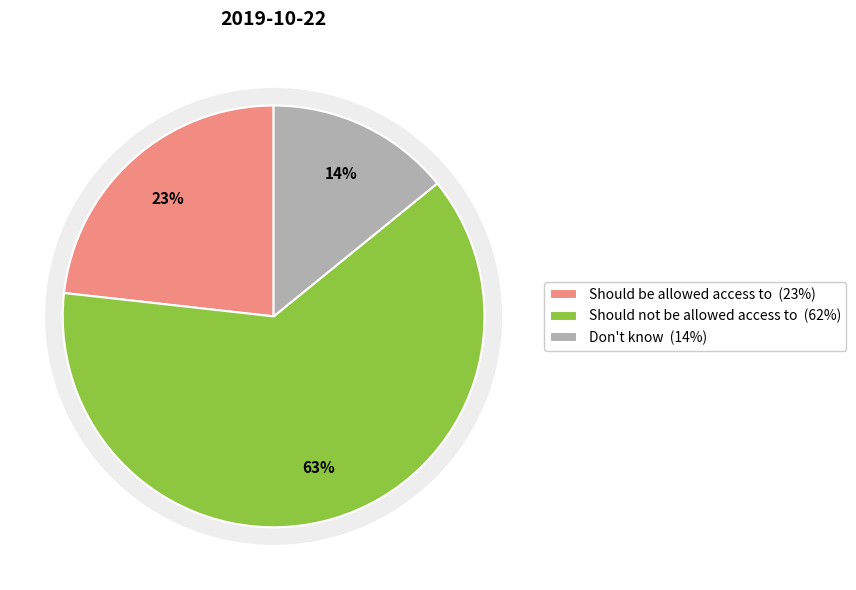

To the nearest percent, what portion does Should be allowed access to represent?

23%